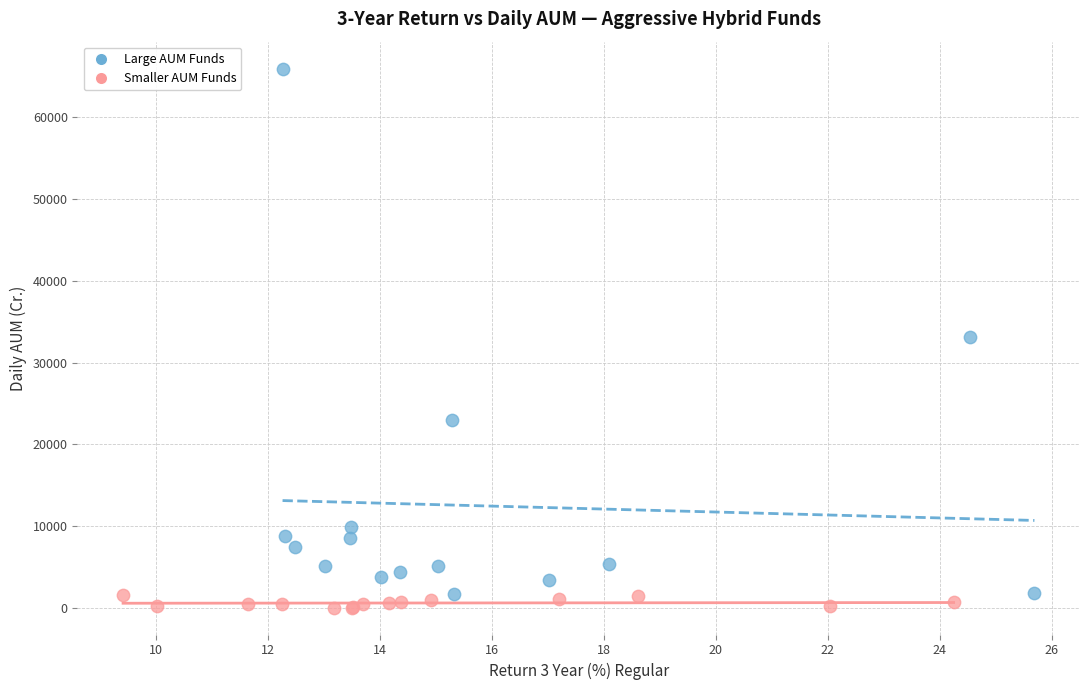

Which series reaches the minimum Y coordinate?

Smaller AUM Funds